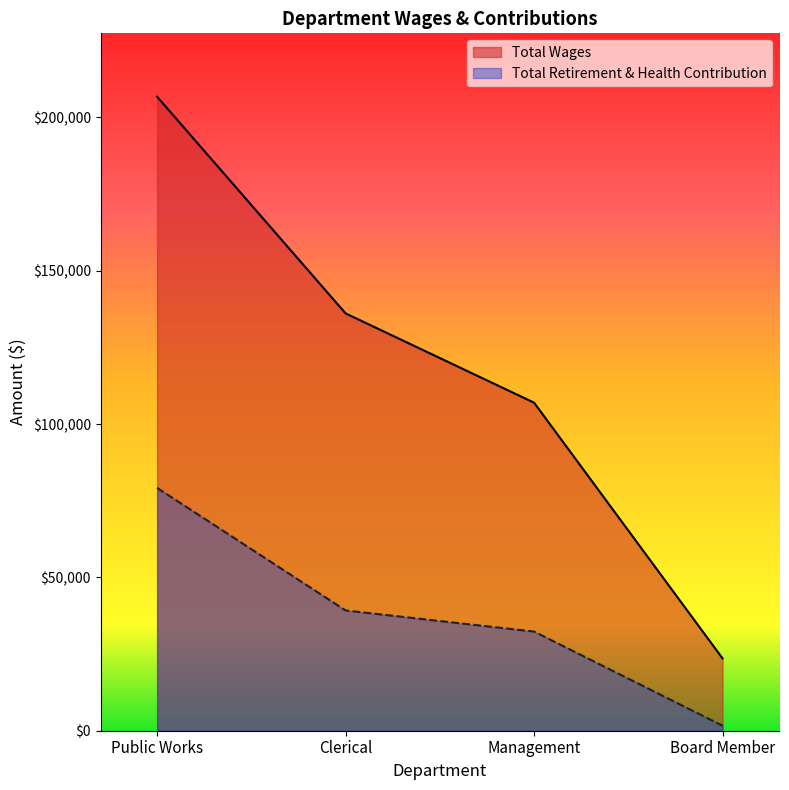

What is the label of the 4th point from the left?

Board Member